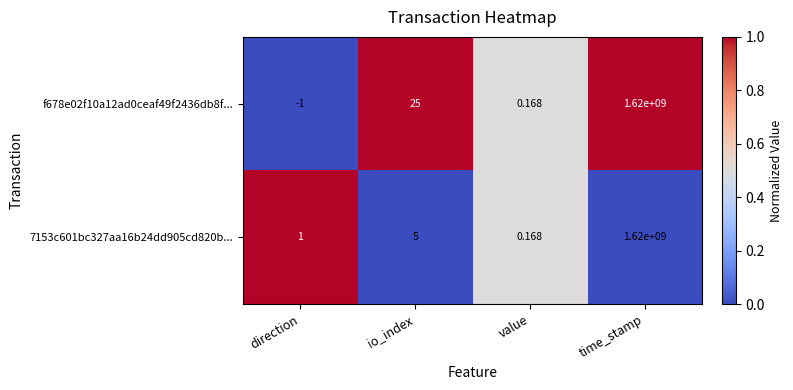

How many distinct data groups are displayed?

2